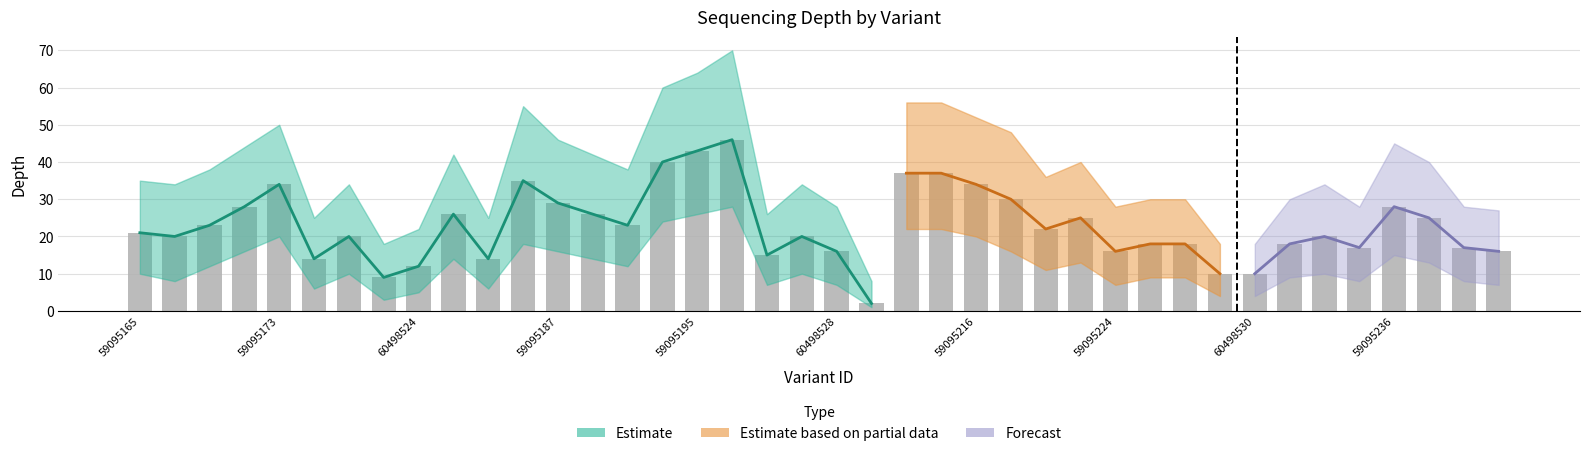

What is the greatest value displayed?

70